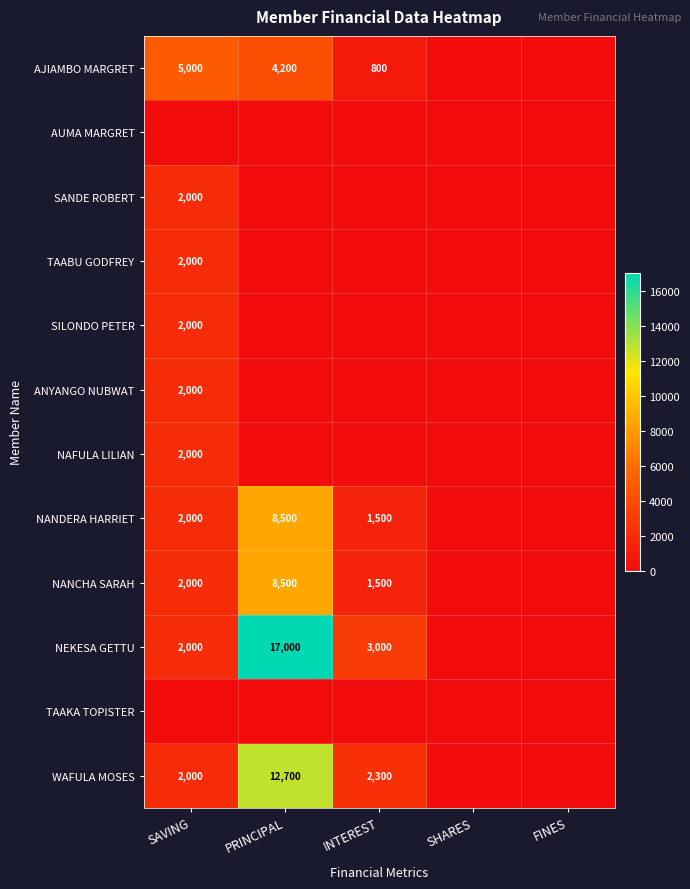

The value of AJIAMBO MARGRET at SAVING is 7399. True or false?

False